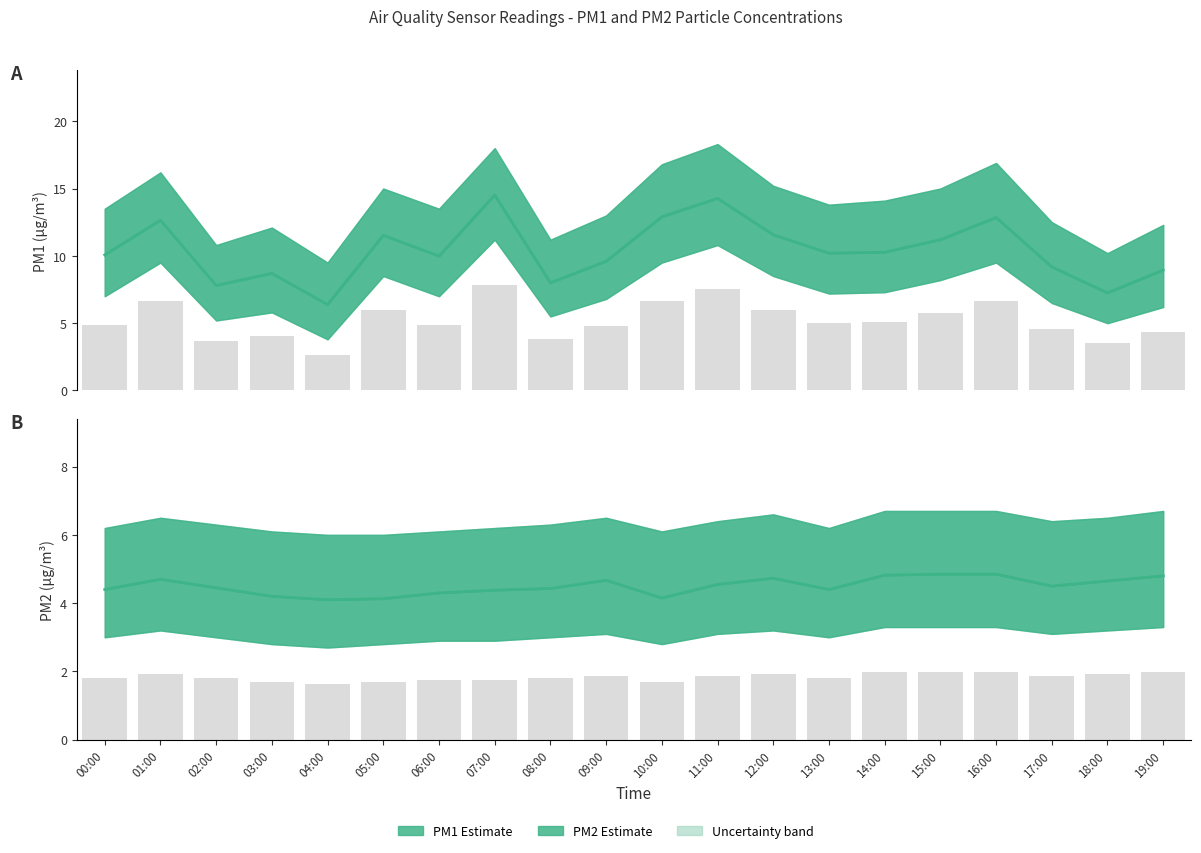

What is the difference between the second highest and second lowest values in the P1 series?

7.0